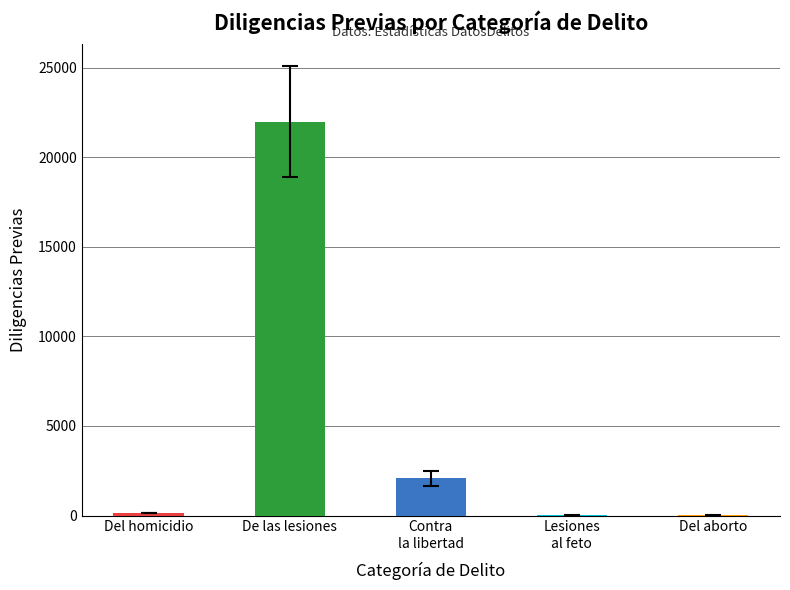

Between De las lesiones and Del homicidio, which is larger?

De las lesiones